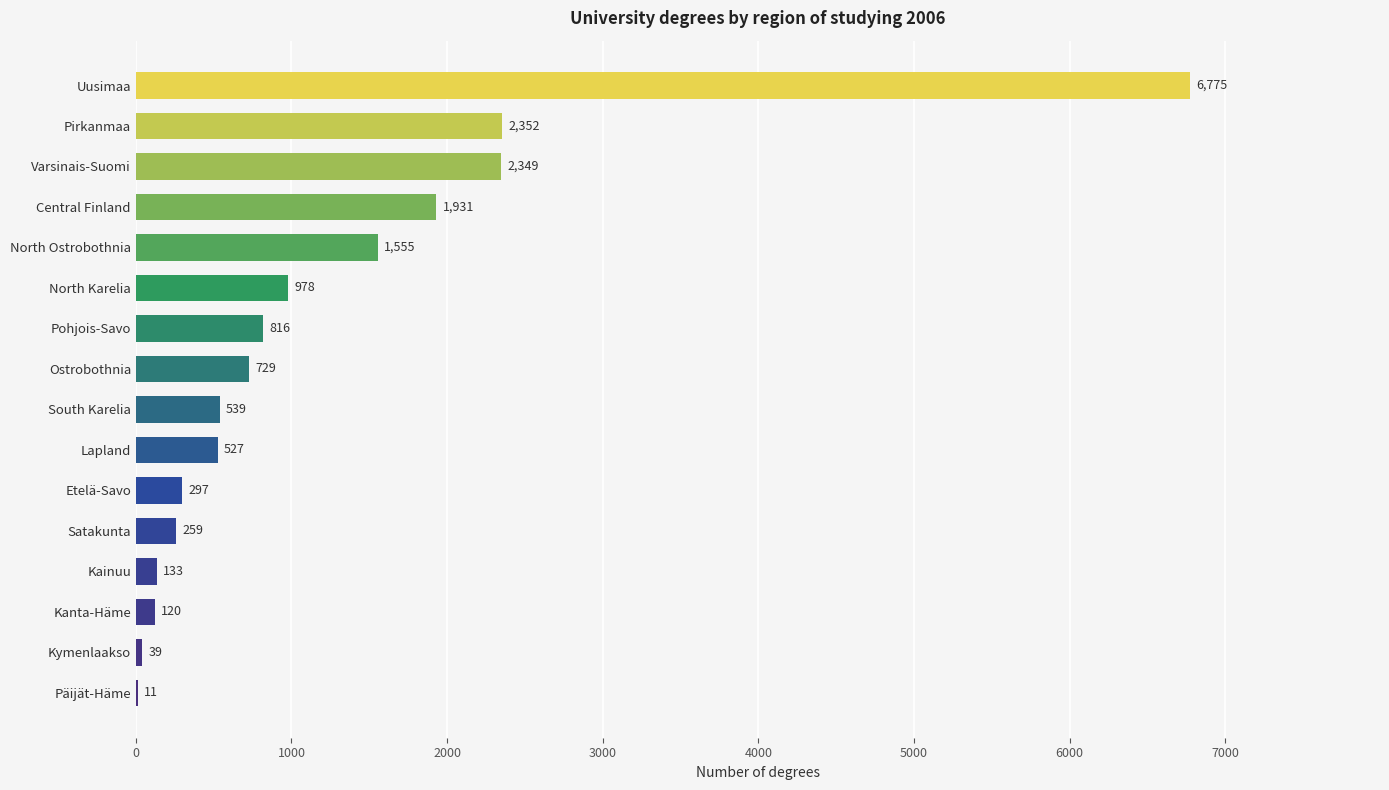

What is the sum of all values?

19410